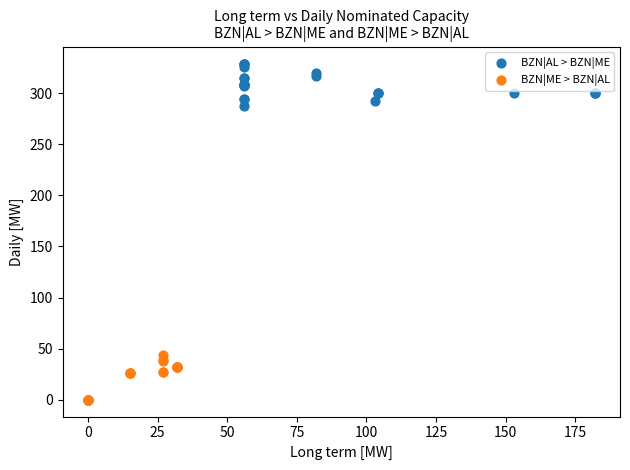

Which series reaches the maximum Y coordinate?

BZN|AL > BZN|ME